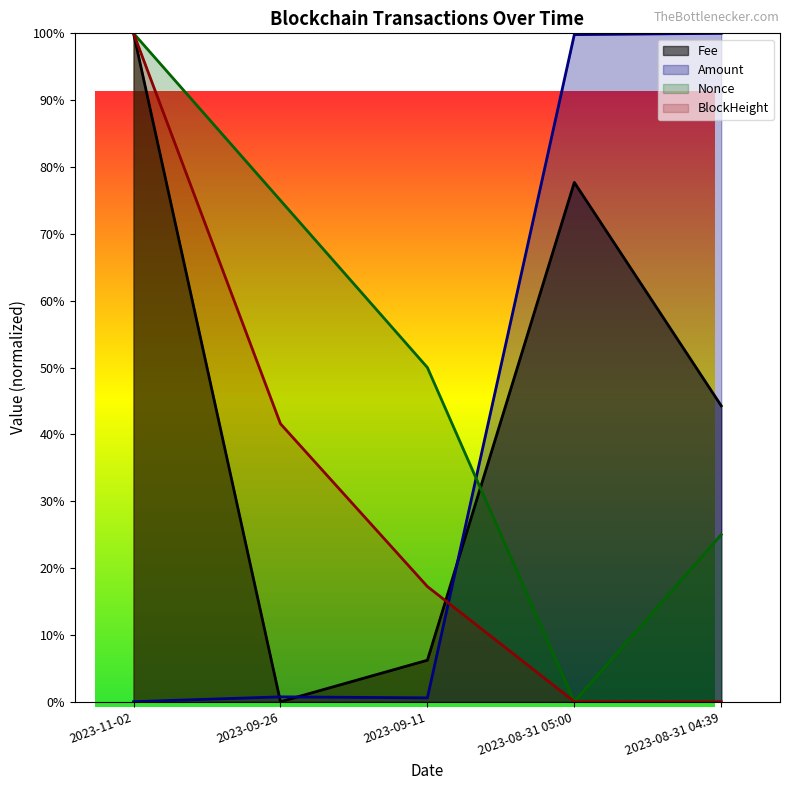

True or false: BlockHeight has more than 2 interior local peaks.

False